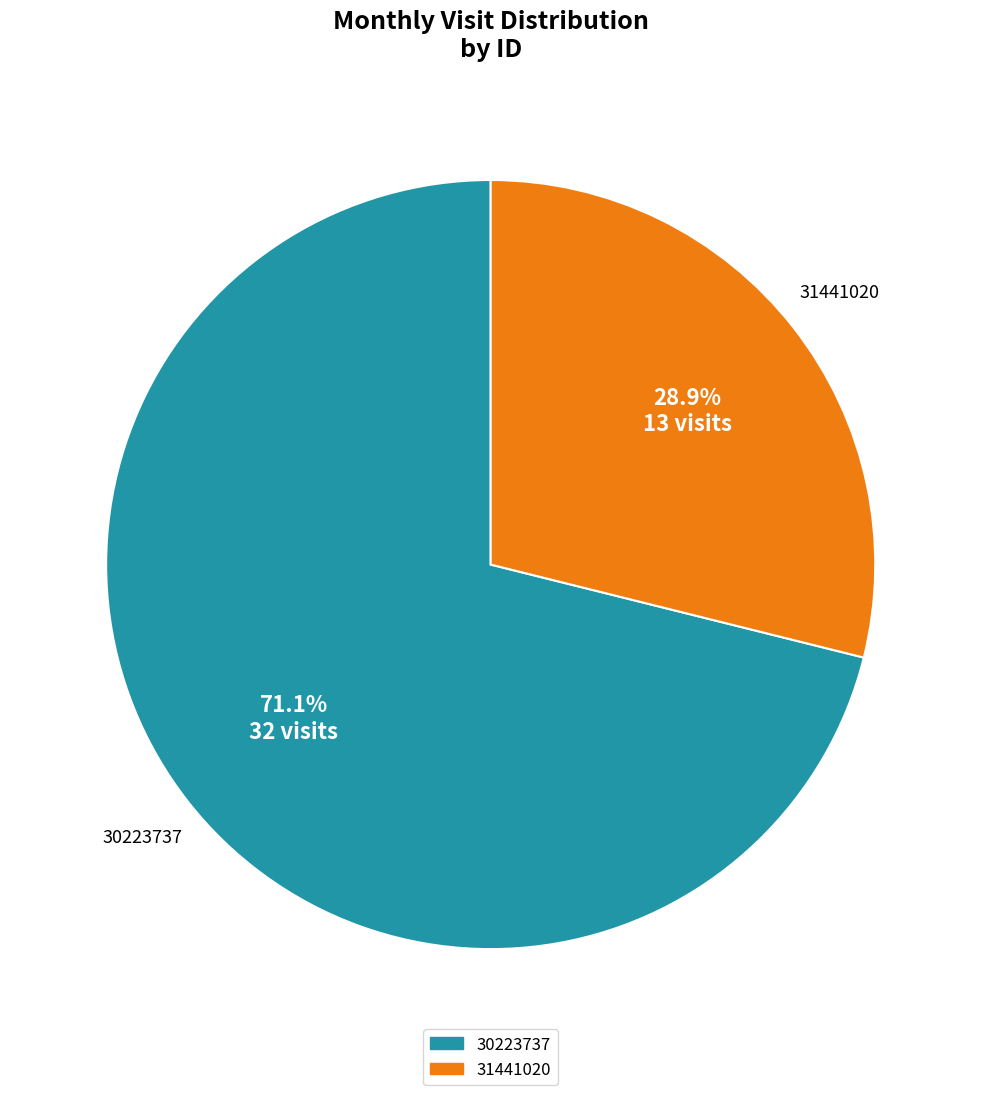

What is the ratio of the value at 30223737 to the value at 31441020?

2.5